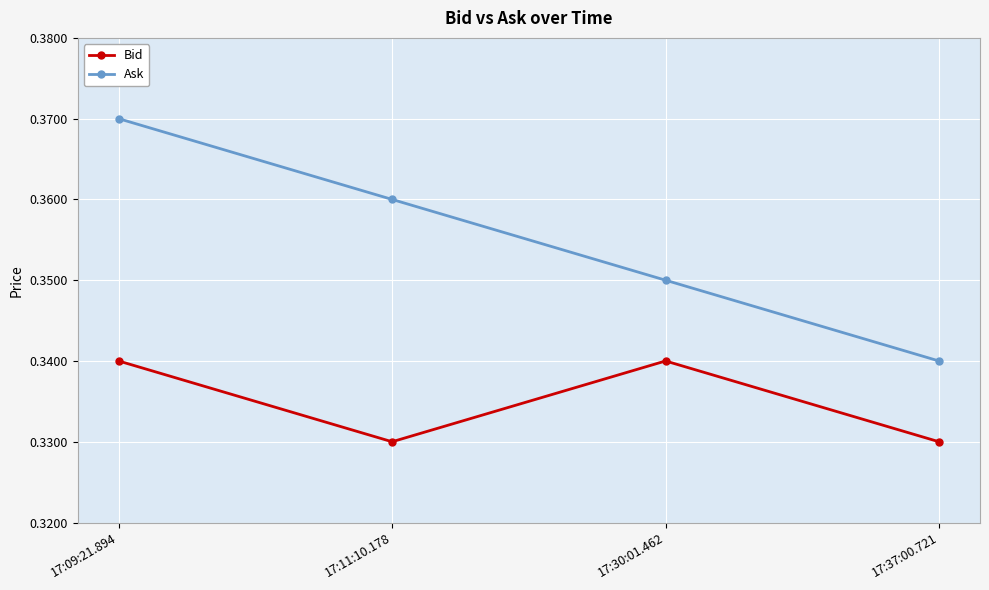

Rank the series by their maximum value, from lowest to highest.

Bid, Ask